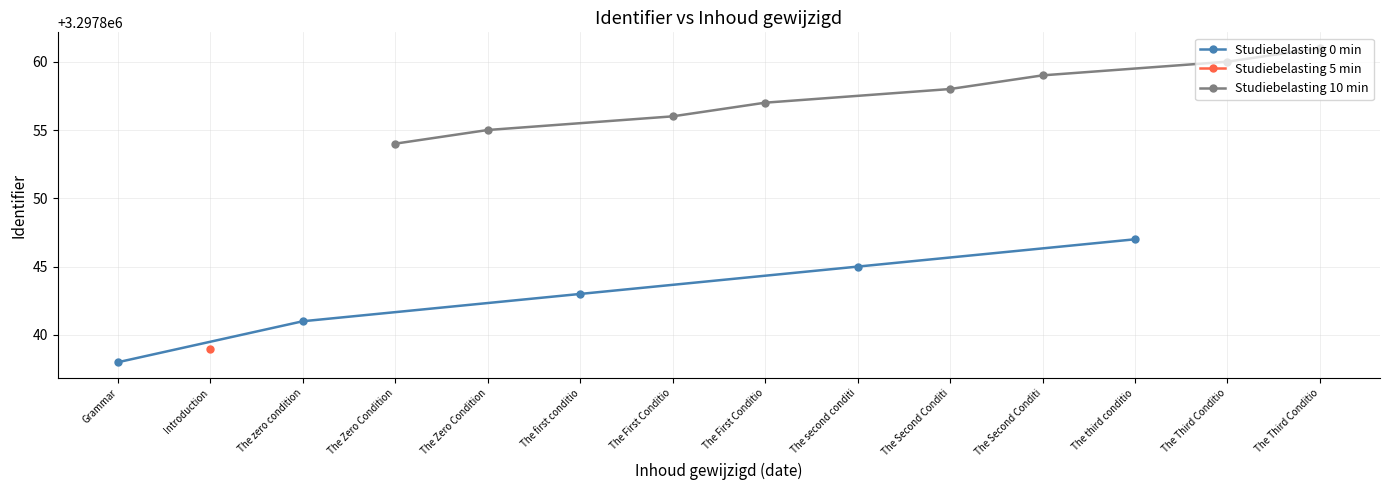

The Studiebelasting 0 min series shows 740688 at The third conditio. True or false?

False